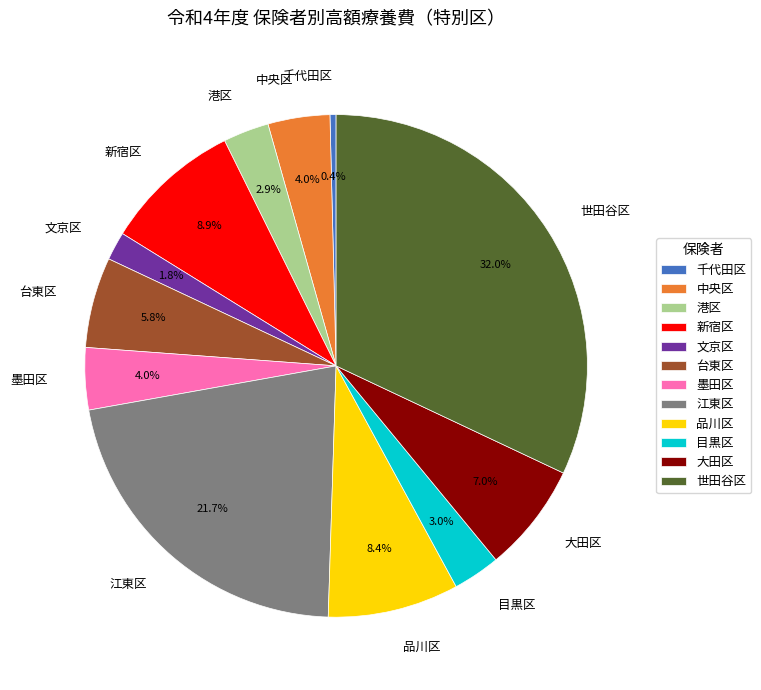

What percentage is the 目黒区 slice, to the nearest percent?

3%